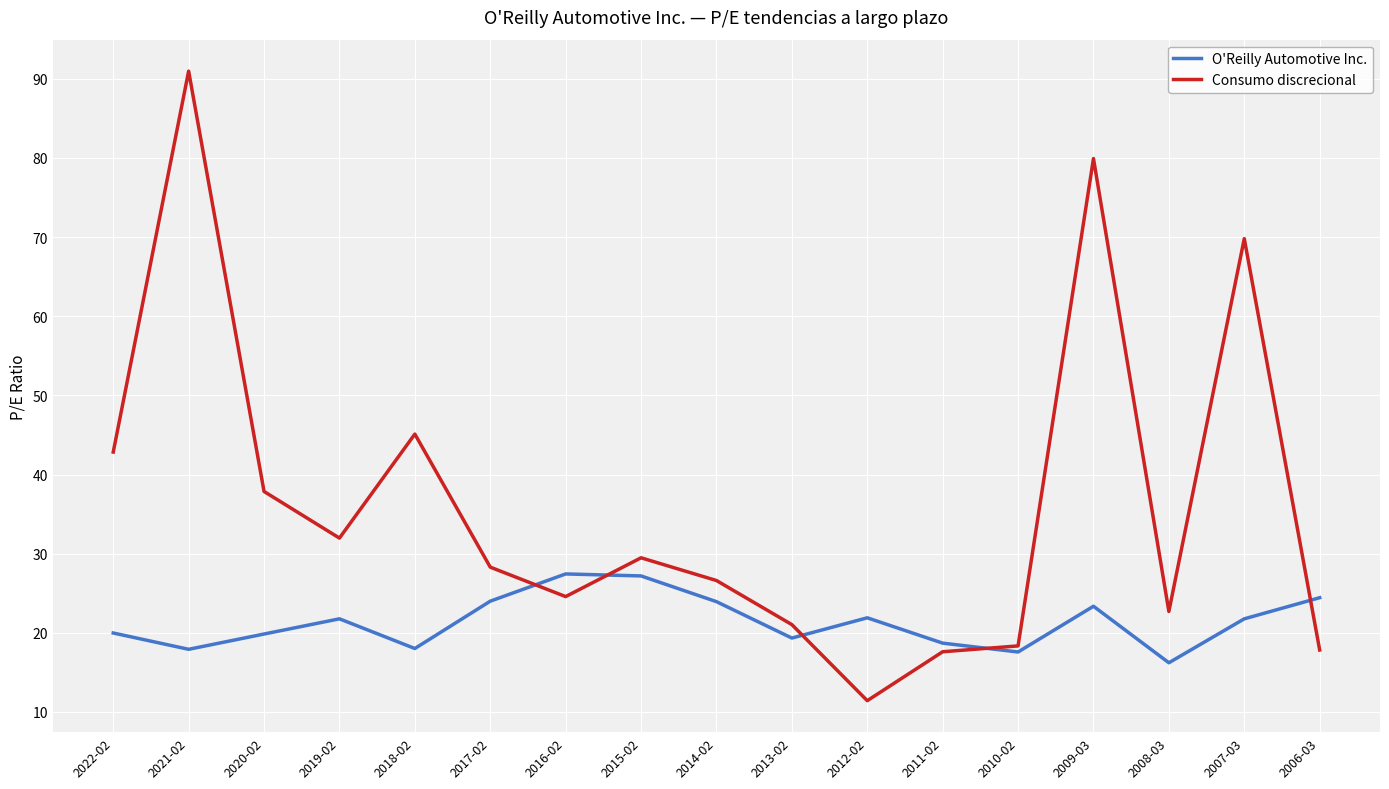

Does the chart display data point markers on the line(s)?

No